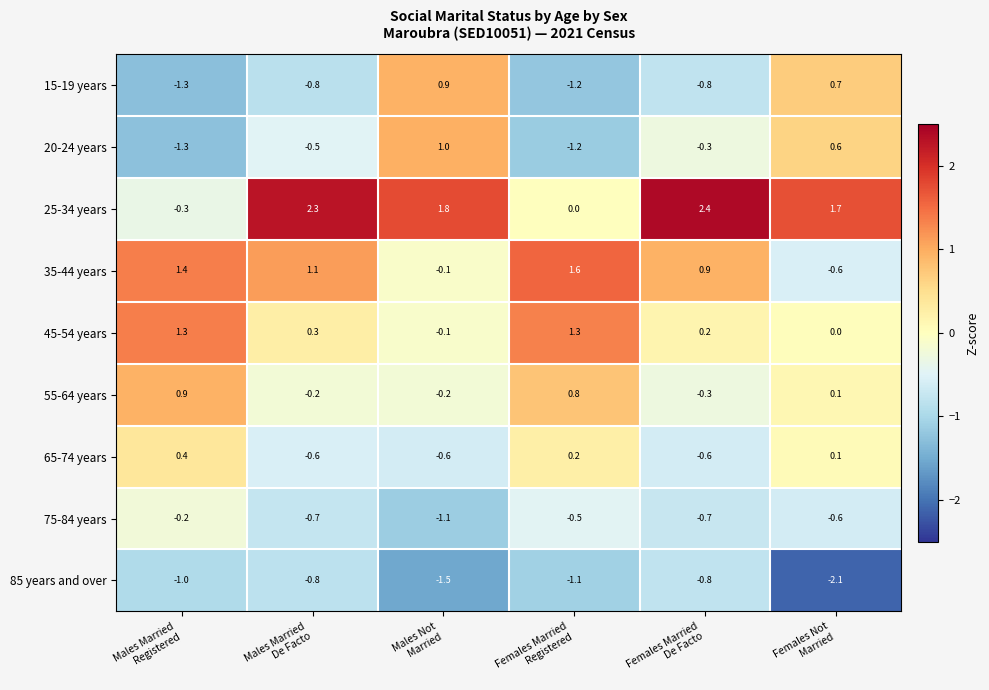

How many distinct data groups are displayed?

9